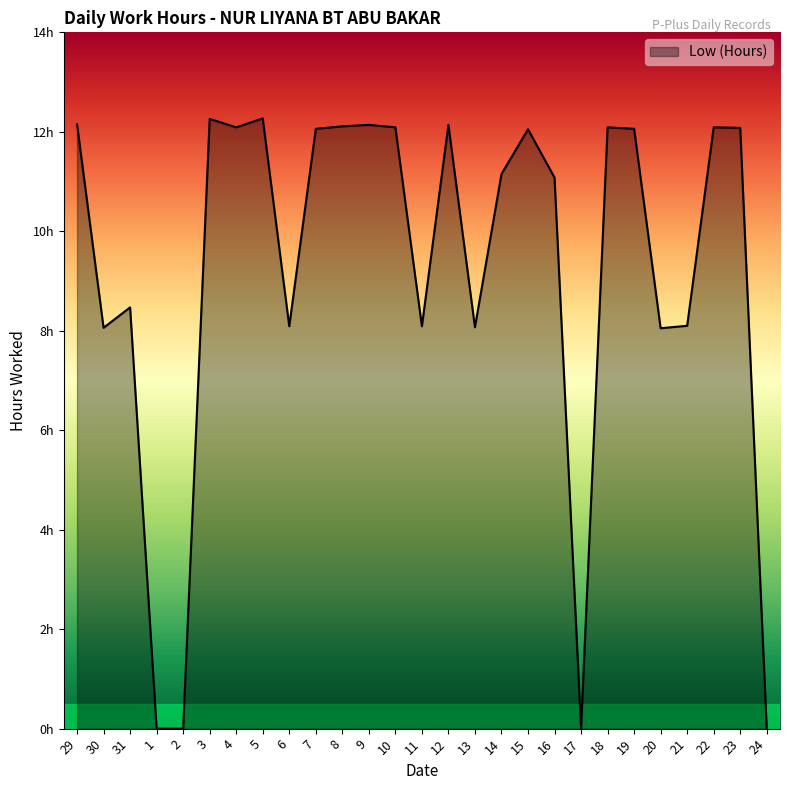

Does the chart have visible grid lines?

No